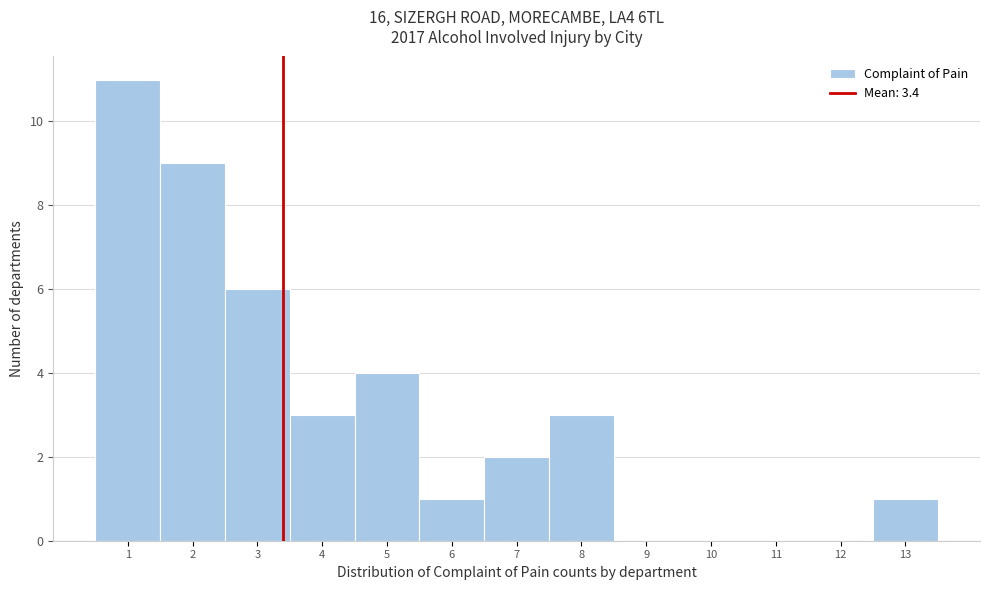

Over which range of the x-axis is the bar tallest?

0.5 to 1.5